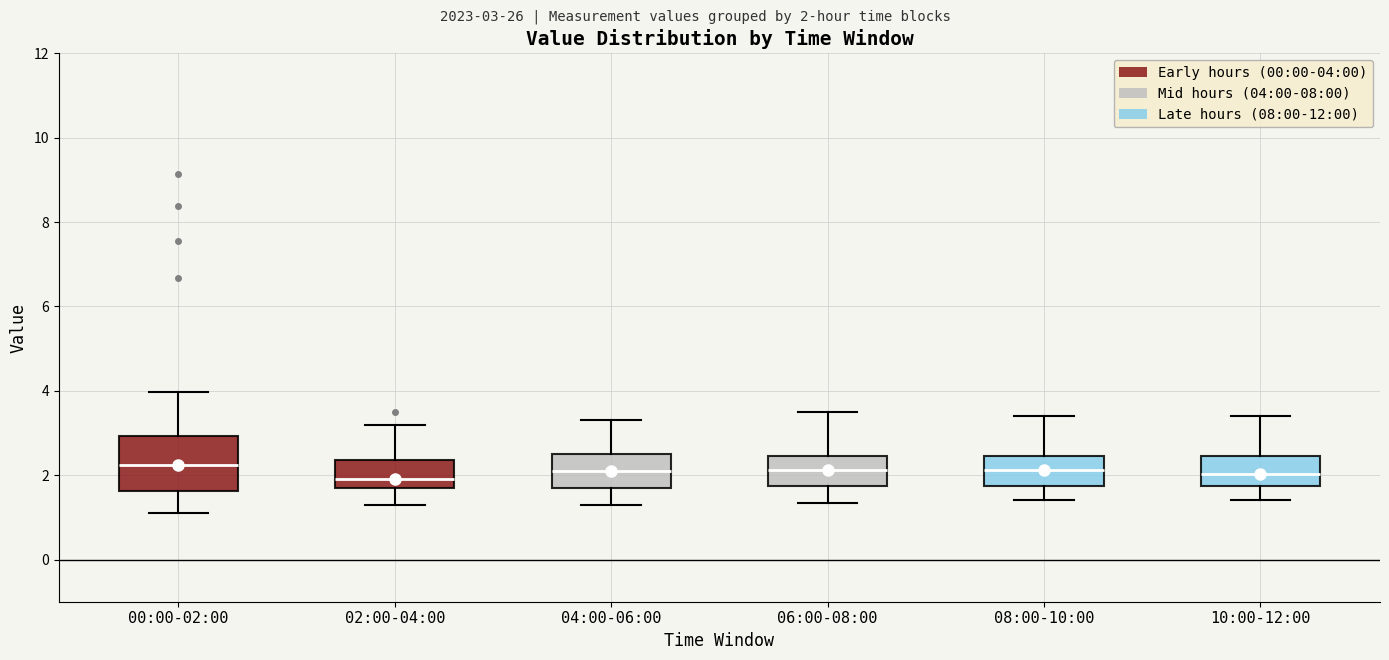

Reading left to right, transcribe this box plot: for each box, give where its median line is, the range the box spans, and where its two whiskers end, as read against the y-axis. The values are not printed on the chart, so give them approximately, as read against the axis.

00:00-02:00: median 2.2, box 1.6 to 3.0, whiskers 1.2 to 4.0
02:00-04:00: median 2.0, box 1.6 to 2.4, whiskers 1.4 to 3.2
04:00-06:00: median 2.2, box 1.8 to 2.6, whiskers 1.4 to 3.4
06:00-08:00: median 2.2, box 1.8 to 2.4, whiskers 1.4 to 3.6
08:00-10:00: median 2.2, box 1.8 to 2.4, whiskers 1.4 to 3.4
10:00-12:00: median 2.0, box 1.8 to 2.4, whiskers 1.4 to 3.4